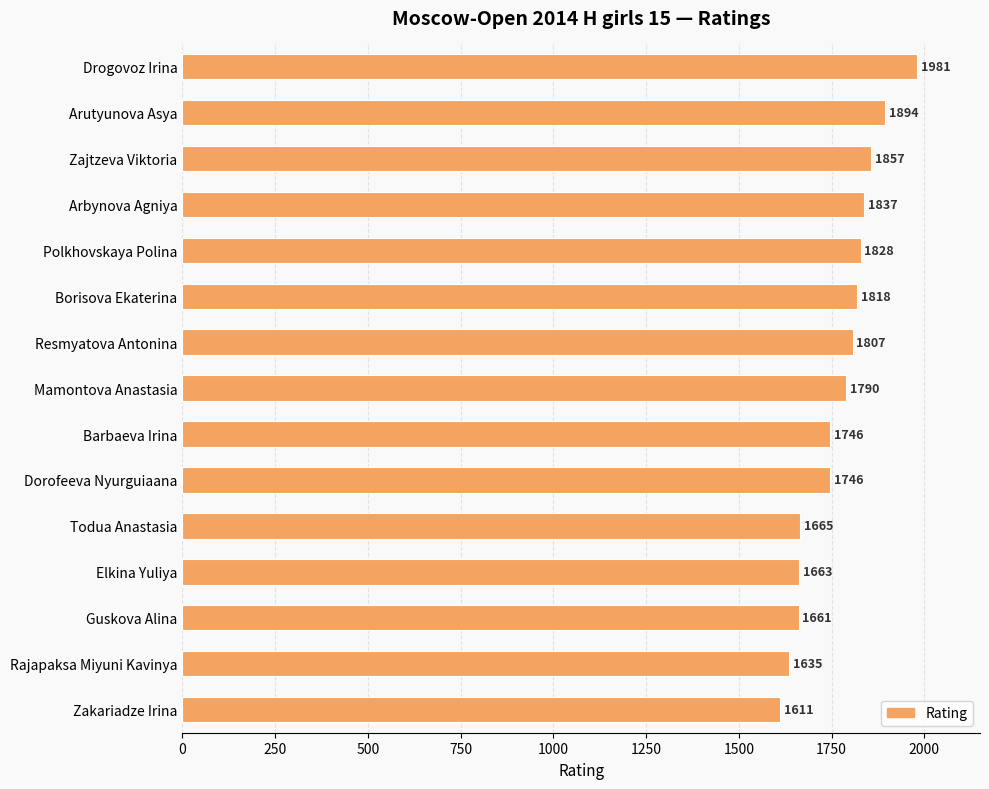

What position from the bottom is Arutyunova Asya?

14